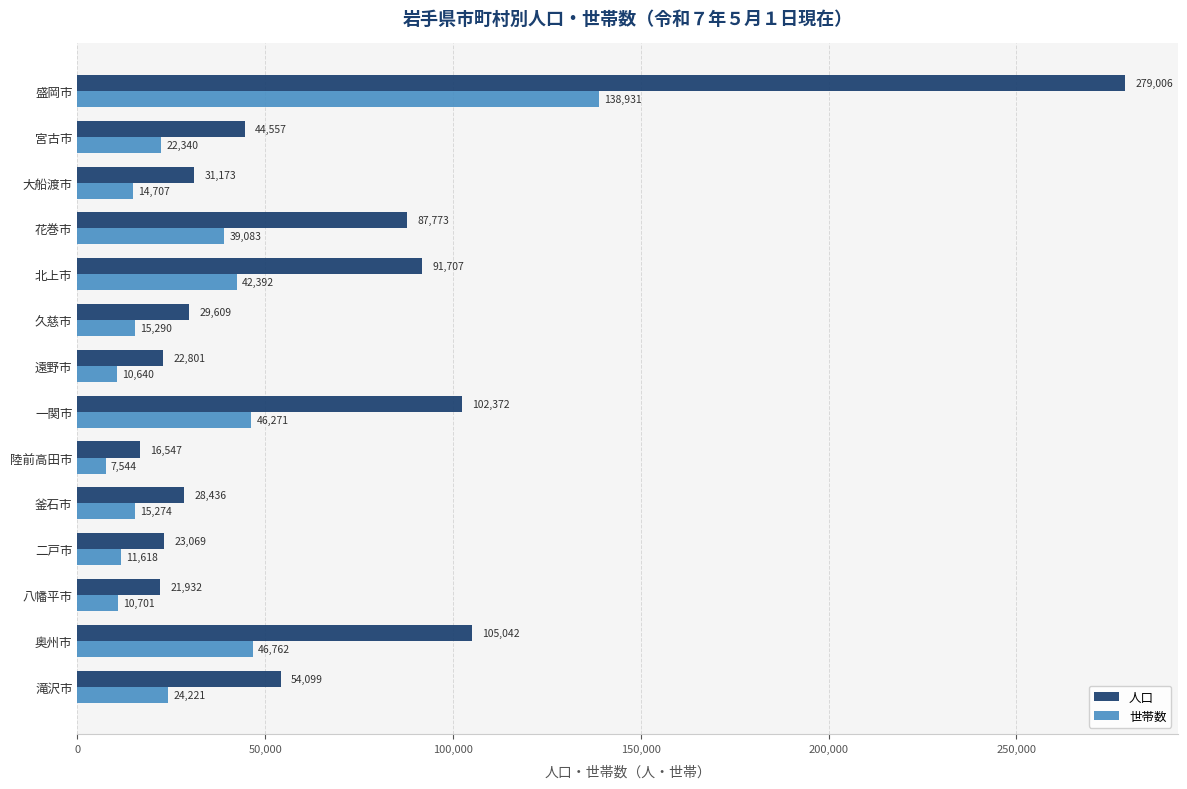

Is it true that 世帯数 equals 39083 at 花巻市?

True